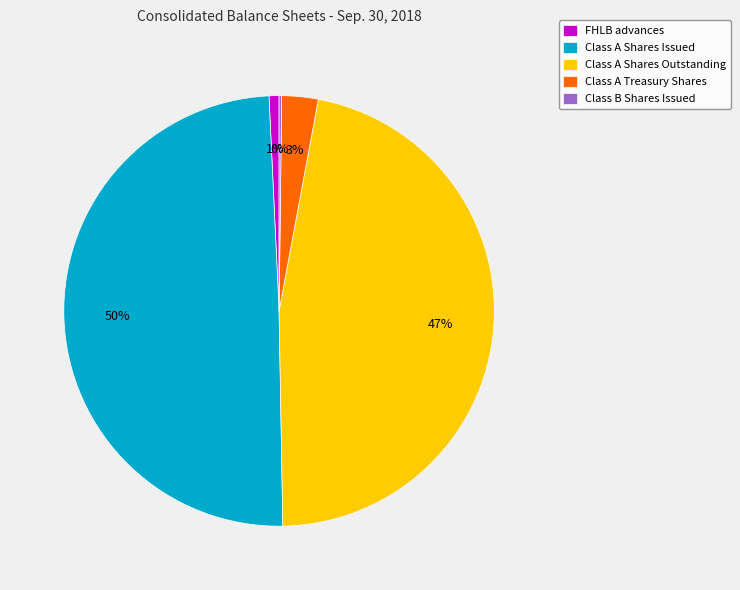

To the nearest percent, what is the difference between the FHLB advances and Class A Shares Issued slice percentages?

49%